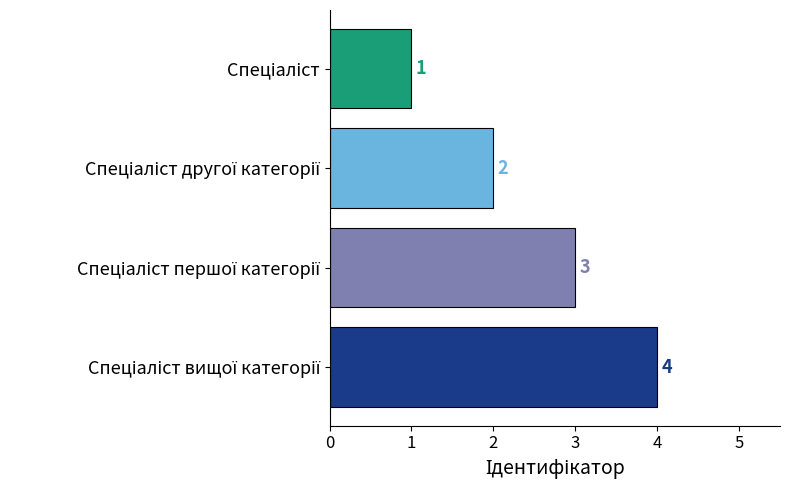

What is the value of the 2nd bar from the top?

2